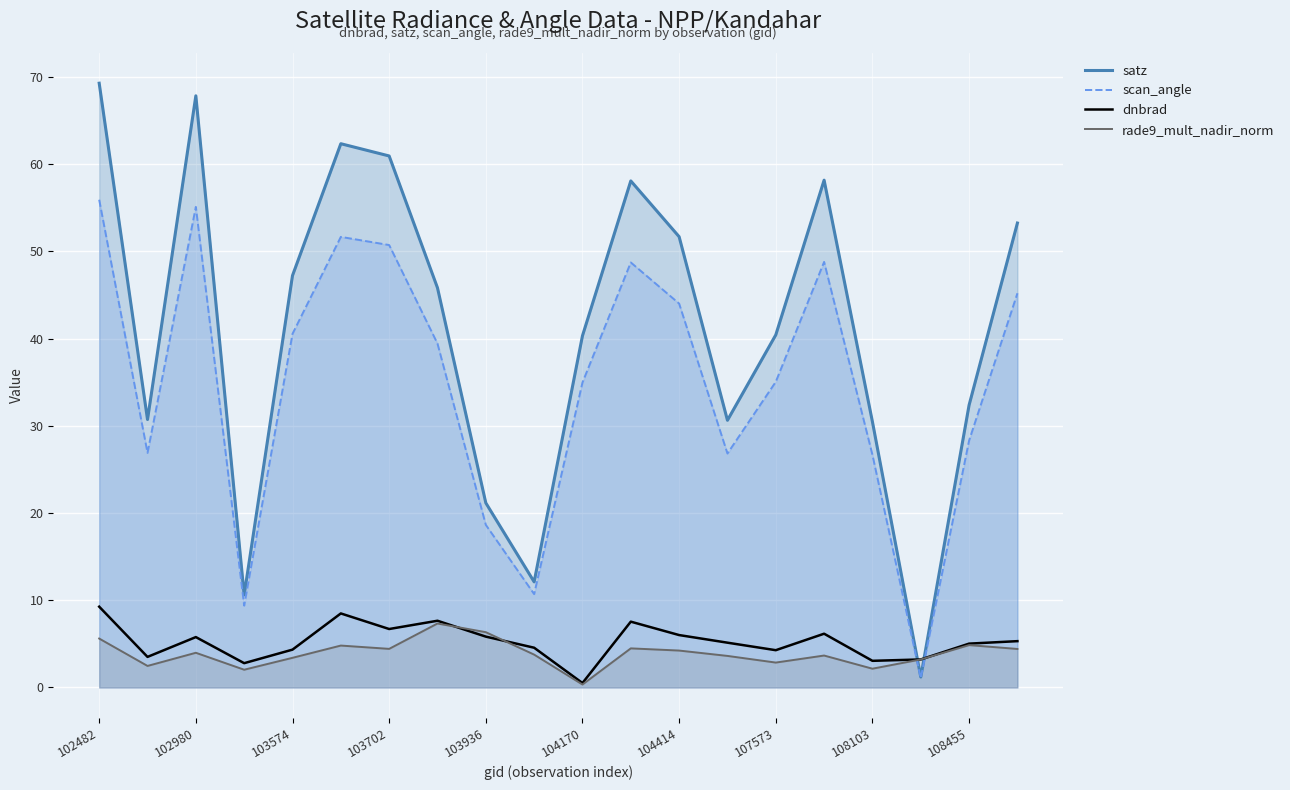

What position from the right is 102482?

20